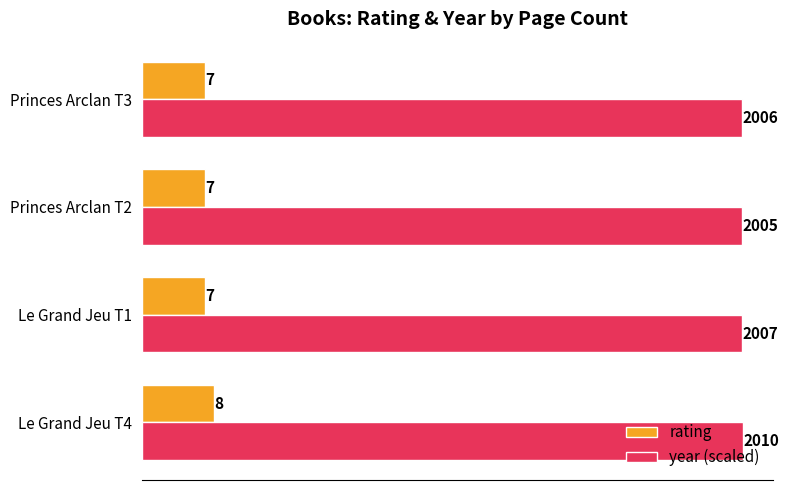

What is the maximum value for year (scaled)?

67.0